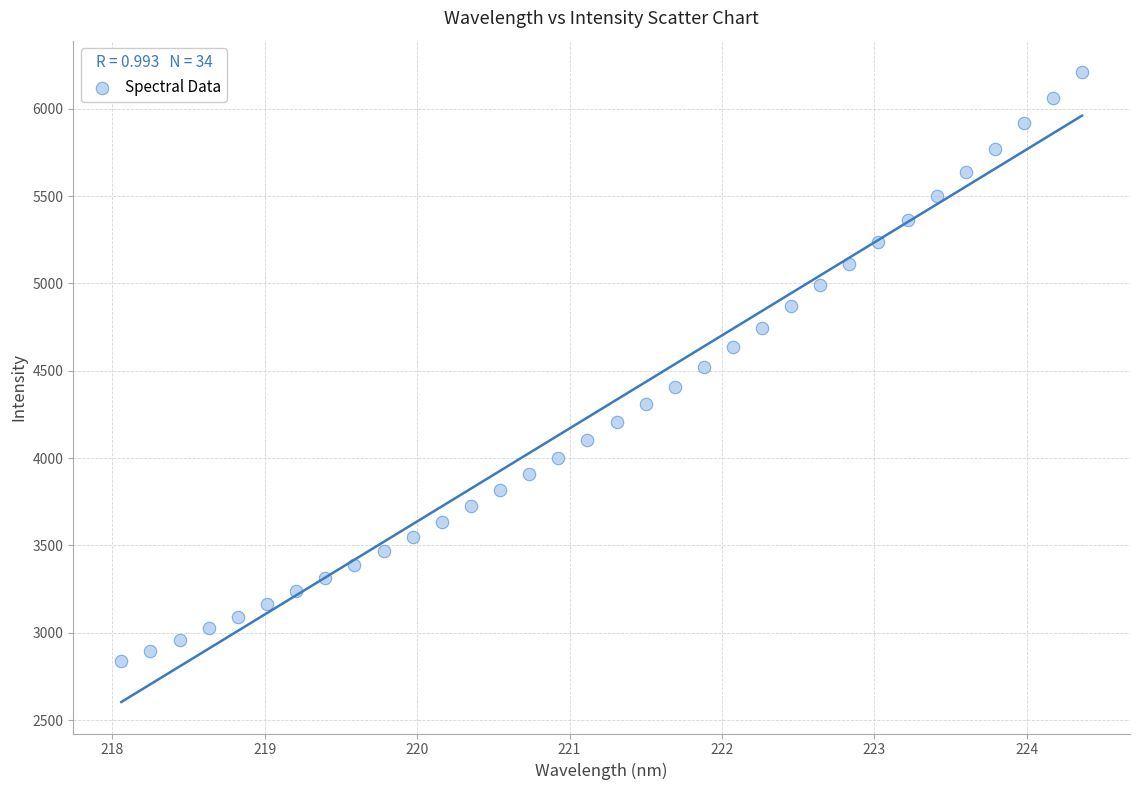

What is the range of Y values (max minus min)?

3372.3